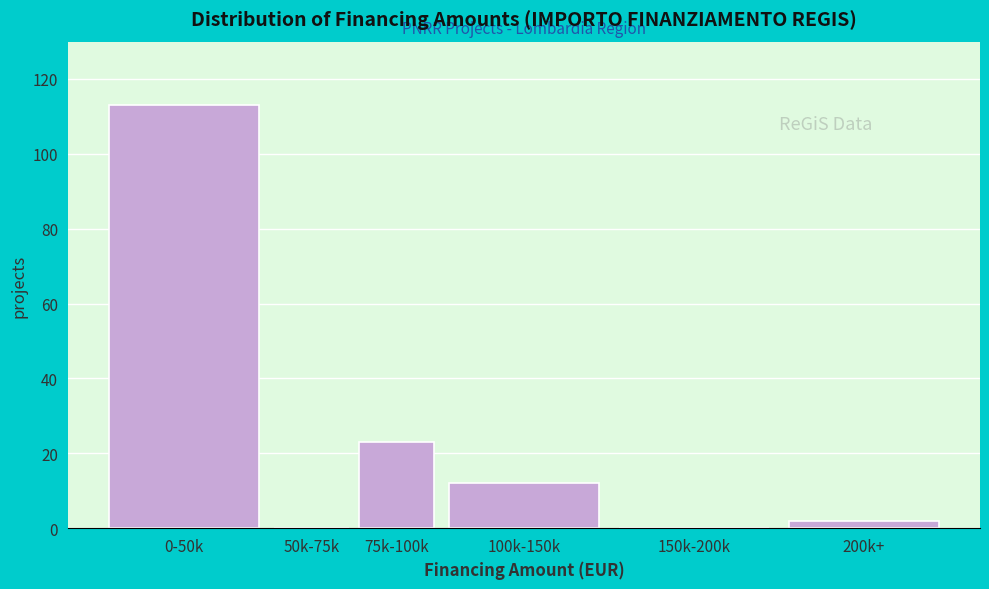

Reading left to right, list all the values displayed in this chart.

0-50k=113	50k-75k=0	75k-100k=23	100k-150k=12	150k-200k=0	200k+=2